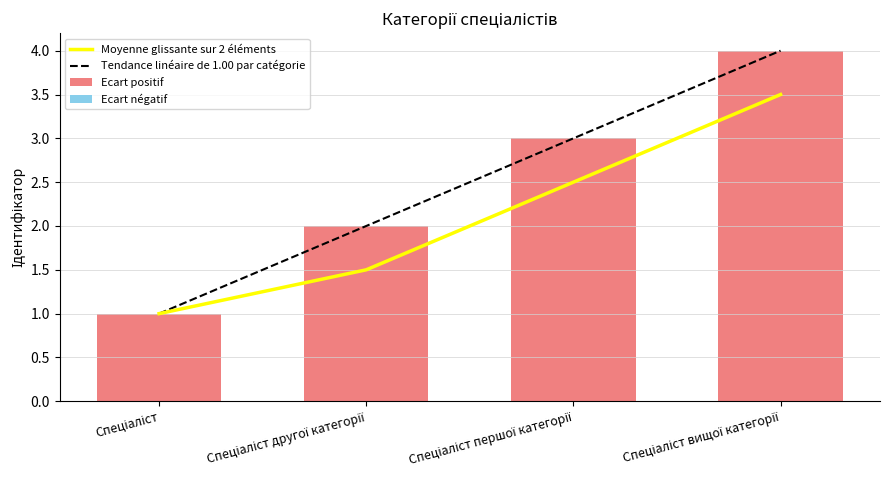

Is it true that Ecart positif equals 4.0 at Спеціаліст вищої категорії?

True